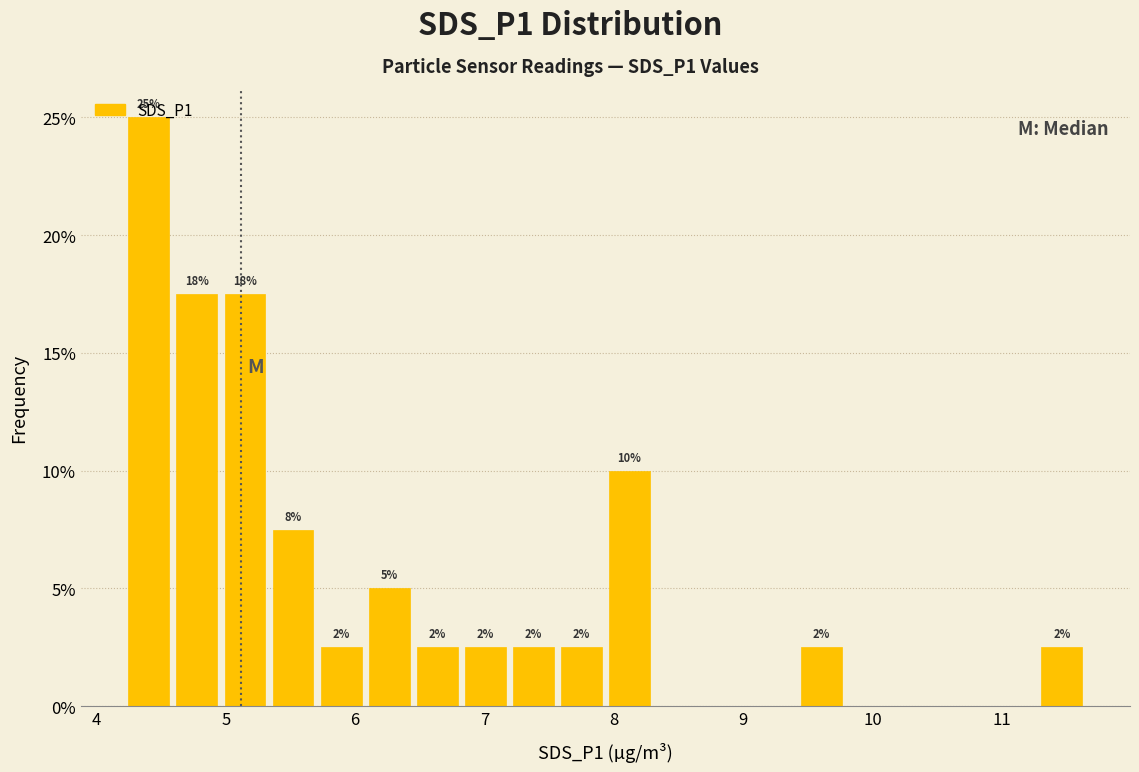

Around what value on the x-axis is the tallest bar? Give the approximate position of its centre, as read against the axis.

4.4